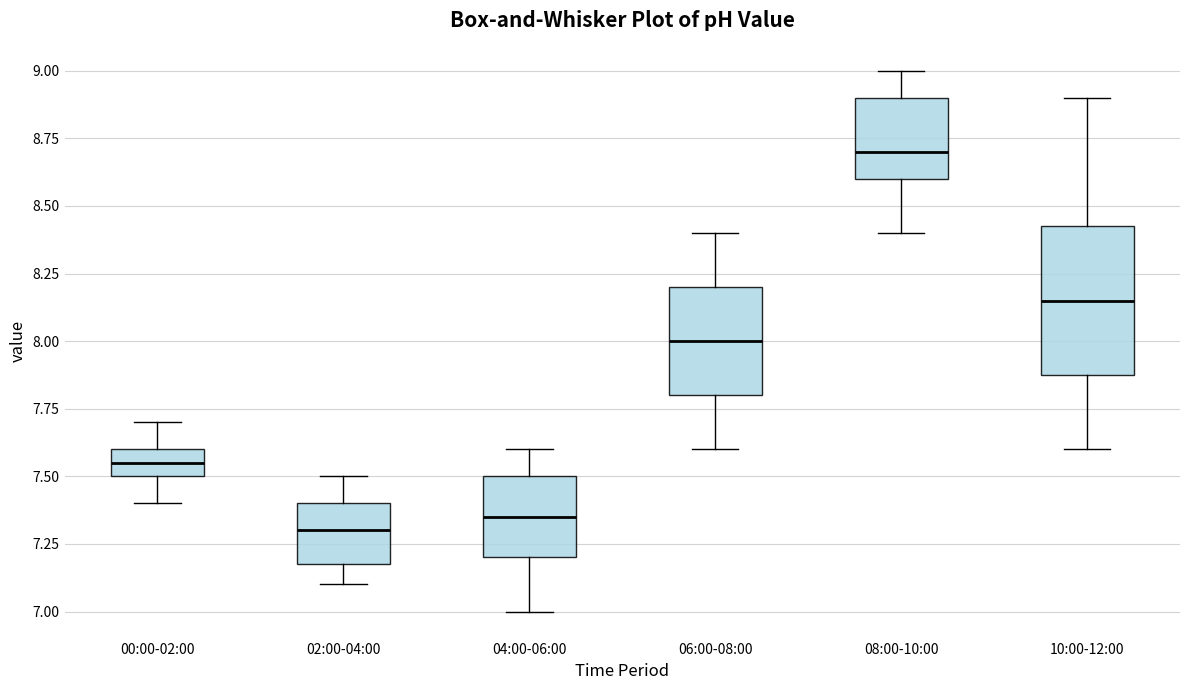

Where does the lower whisker of the box for 04:00-06:00 end on the y-axis? The values are not printed on the chart, so give them approximately, as read against the axis.

7.00